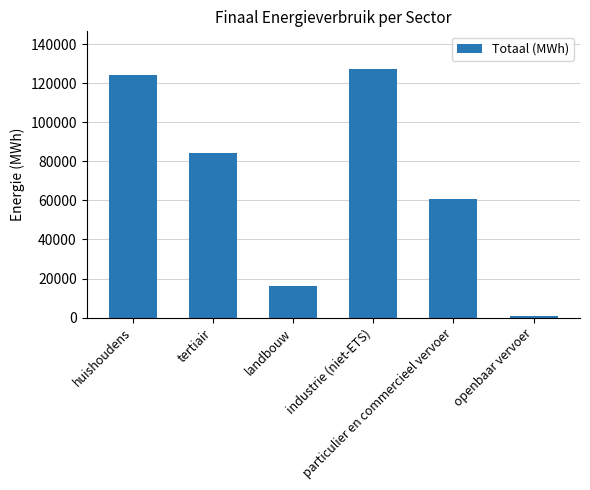

Are the bars grouped side by side (vs. stacked)?

No